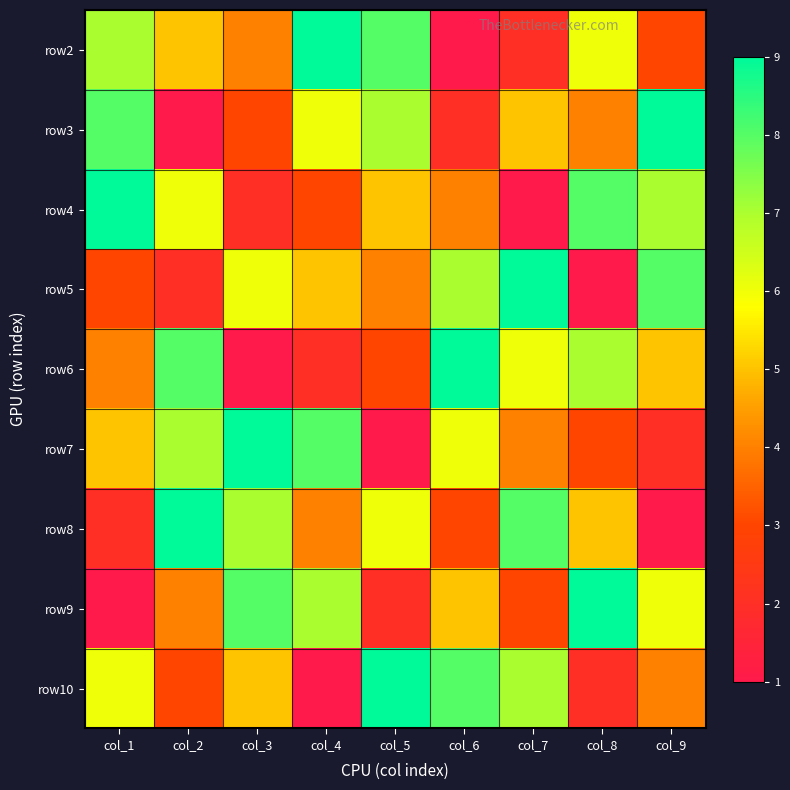

Which category has the lowest value across all series?

col_6